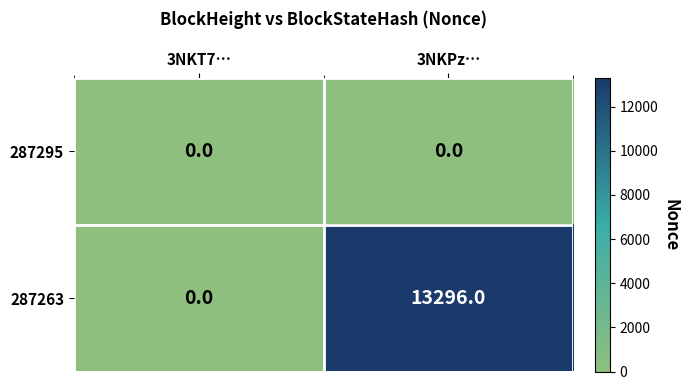

Rank the series by their average value, from lowest to highest.

287295, 287263